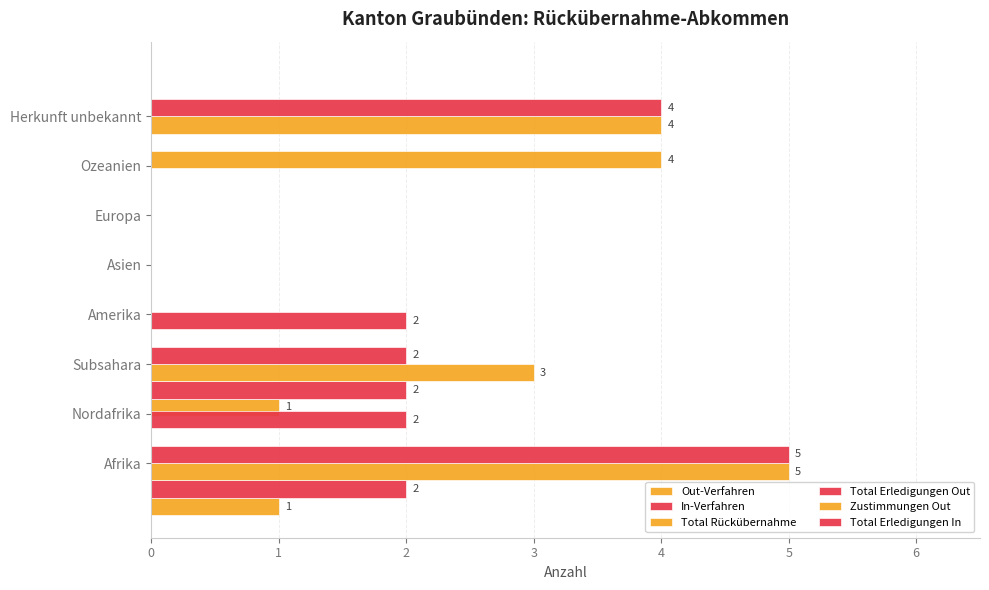

How many categories are shown in the chart?

8